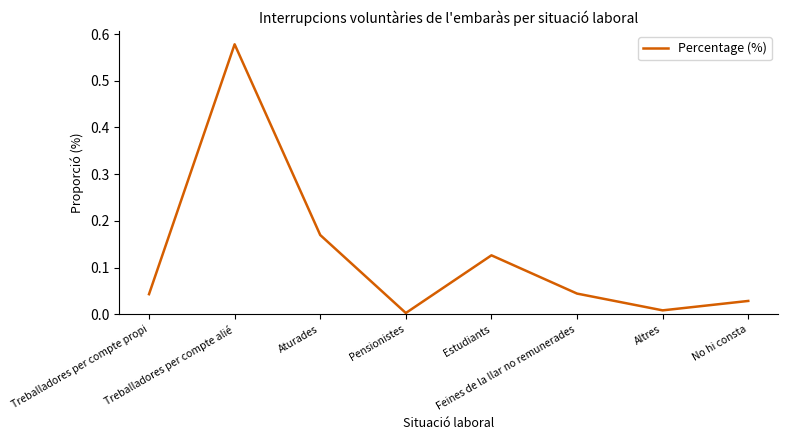

True or false: there are more than 1 points higher than both neighbors.

True